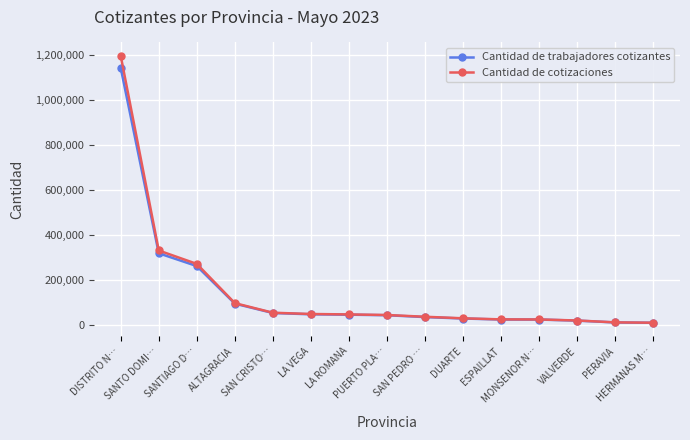

List the series in order of their peak value, lowest first.

Cantidad de trabajadores cotizantes, Cantidad de cotizaciones